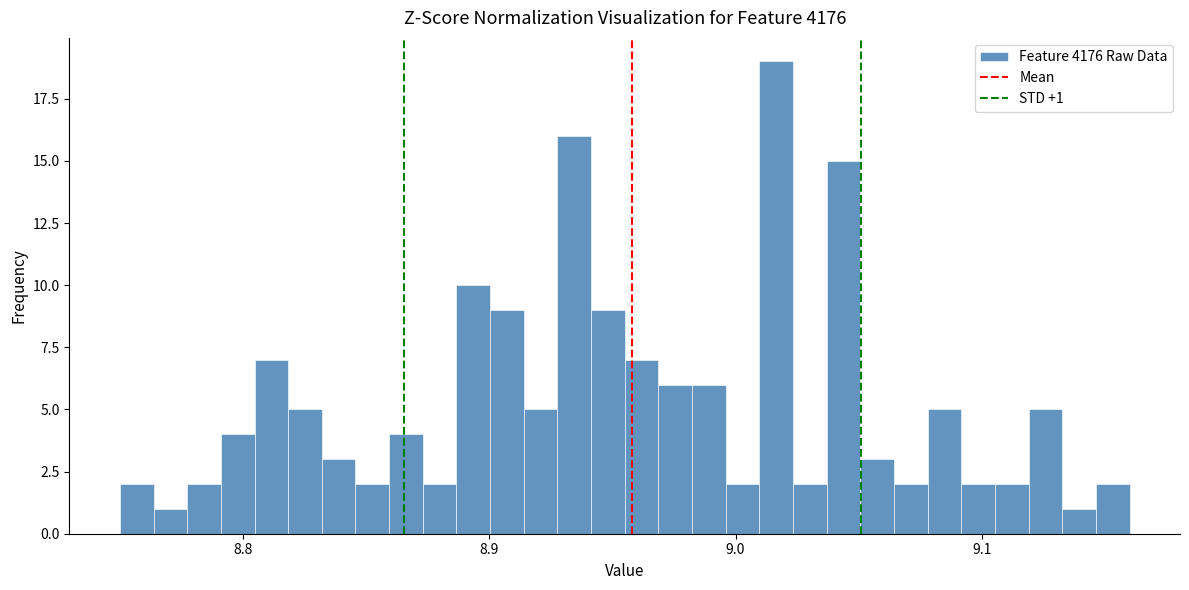

Read against the x-axis, roughly where is the centre of the tallest bar?

9.02